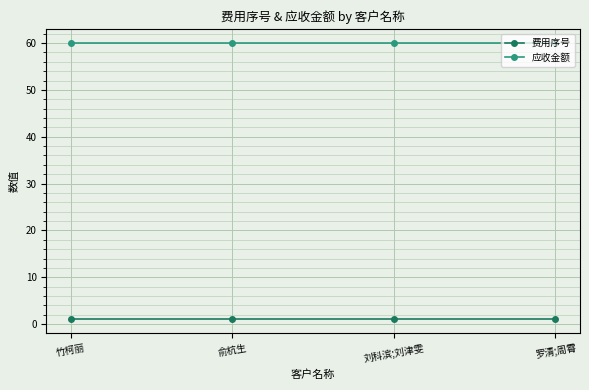

What is the value of the 应收金额 point at the 3rd from the left?

60